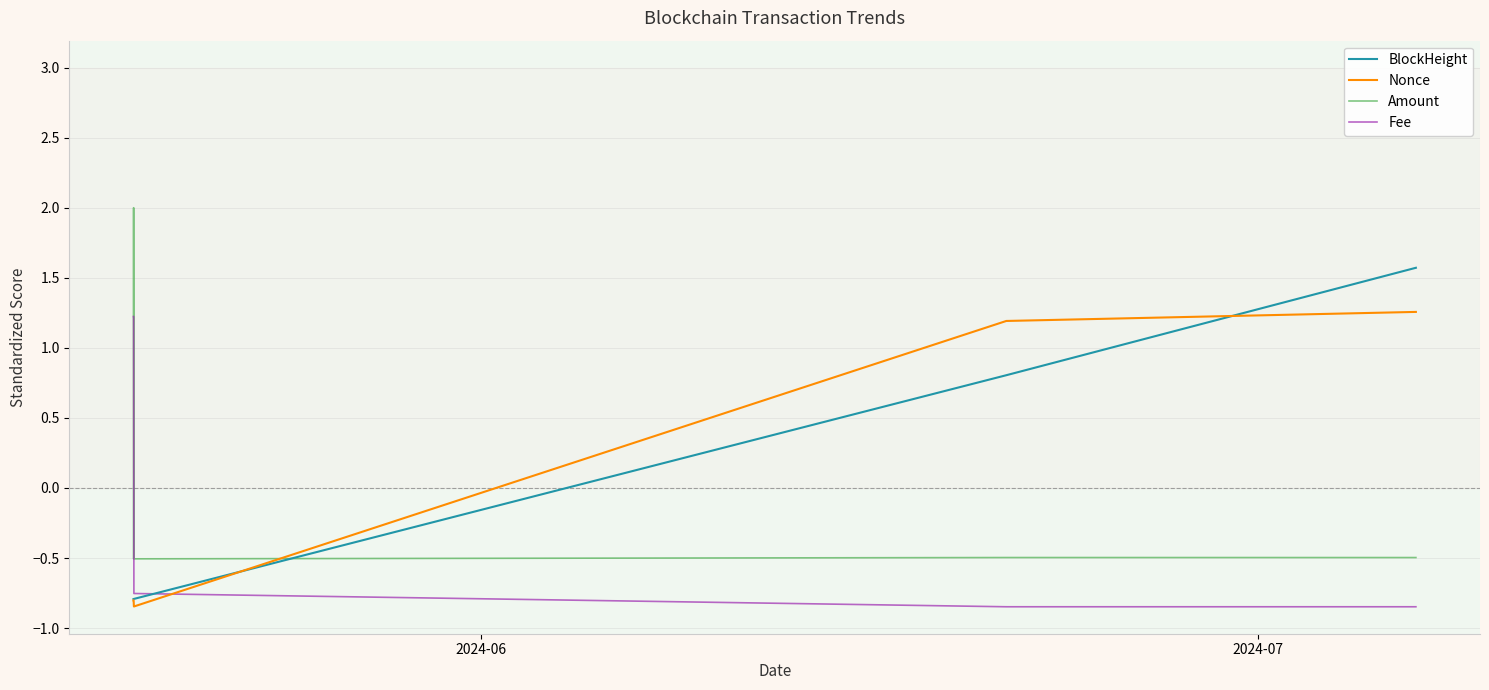

How many values in BlockHeight are above zero?

2